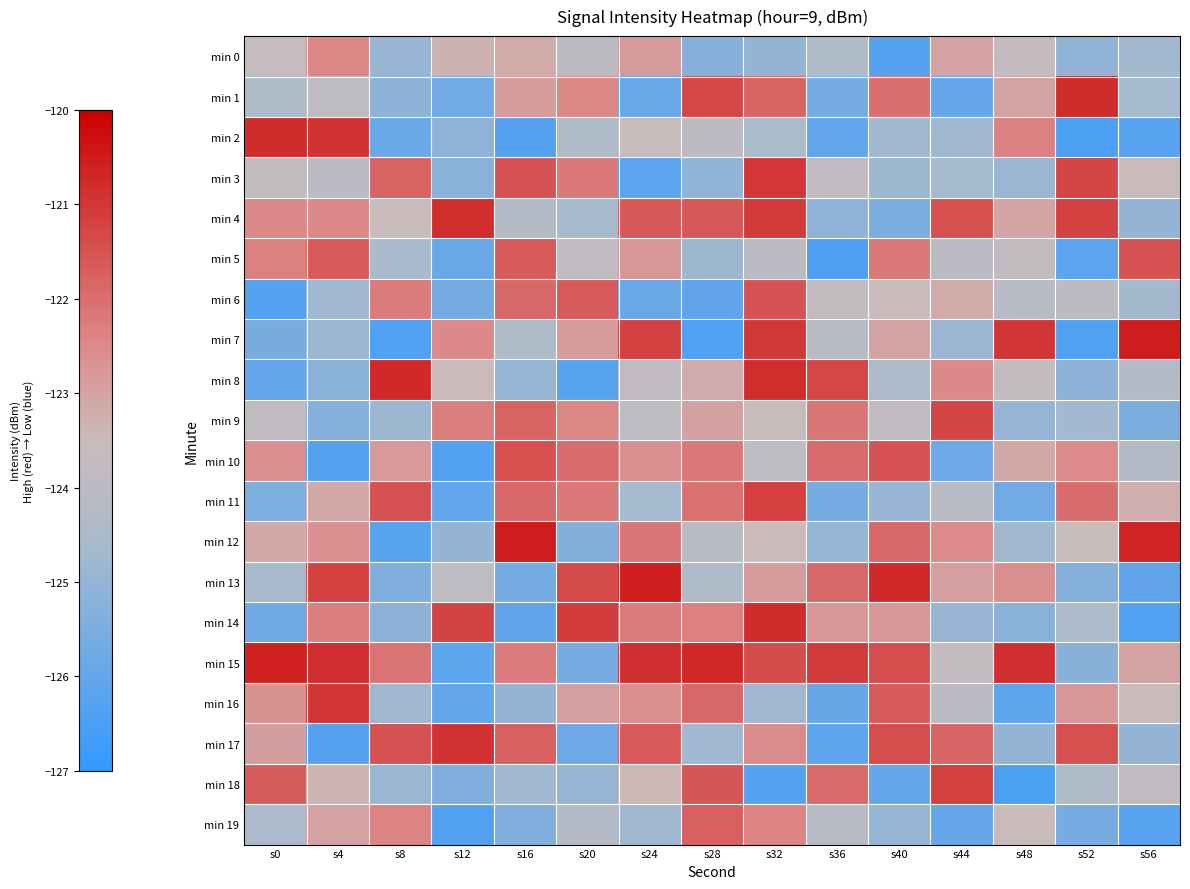

What is the spread (max minus min) of values at s16?

5.8